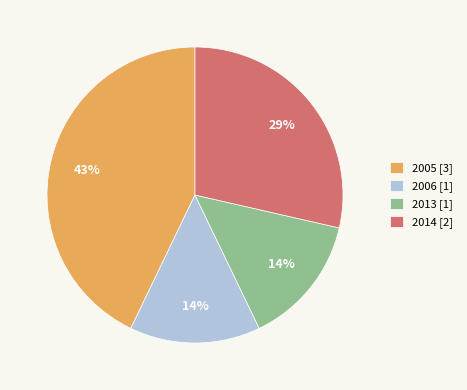

To the nearest percent, what is the average slice percentage?

25%